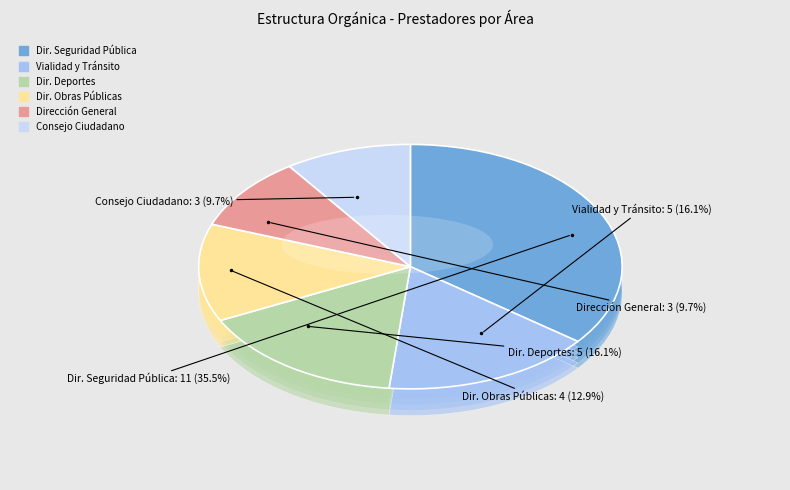

How much of the chart is everything except VIALIDAD Y TRANSITO?

83.9%